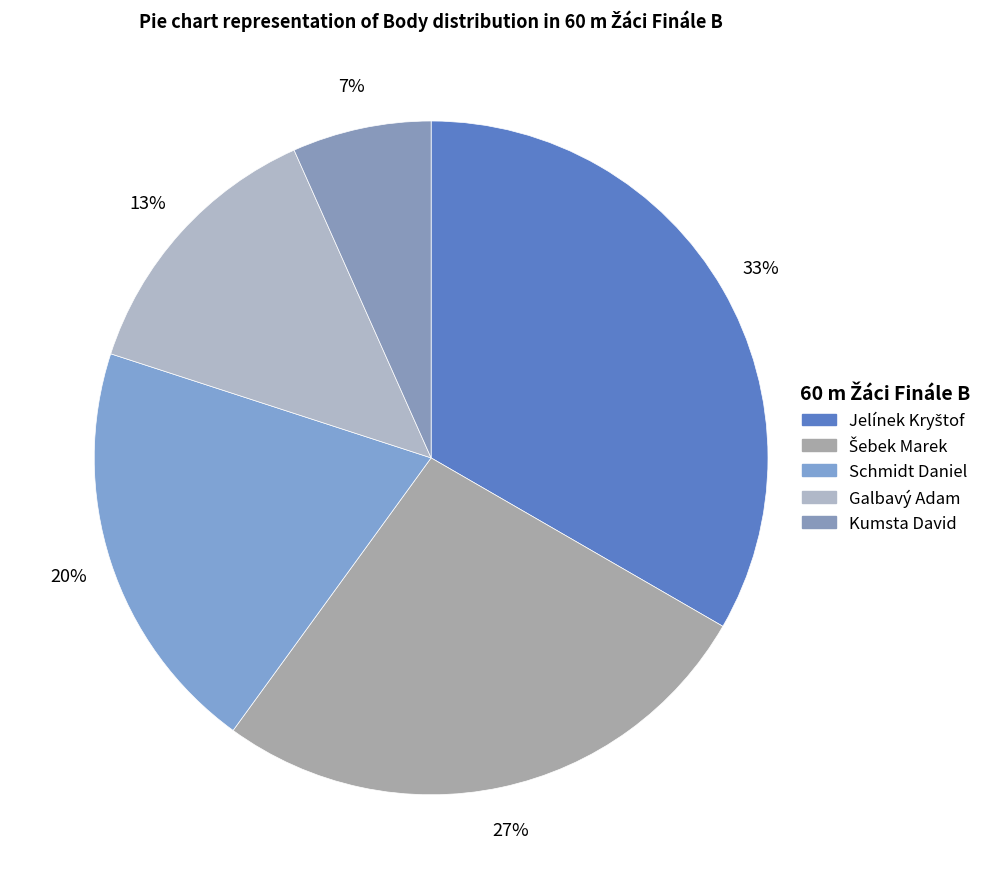

What percentage is the Kumsta David slice, to the nearest percent?

7%